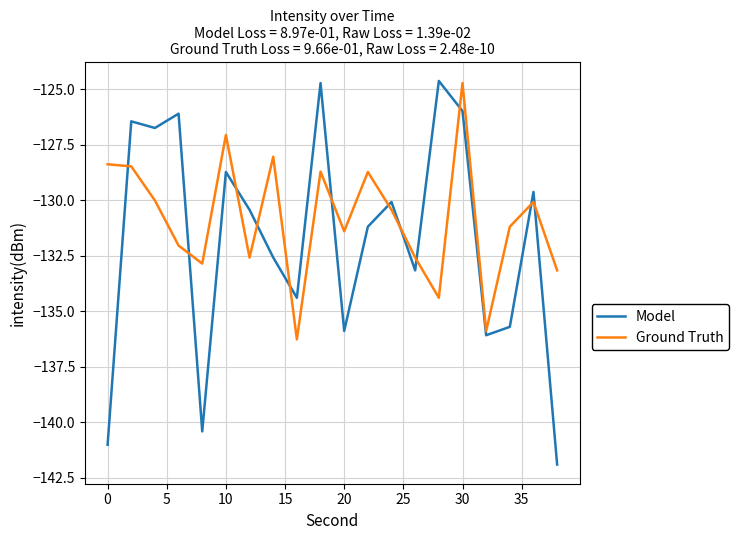

At how many categories does at least one series exceed -131?

13